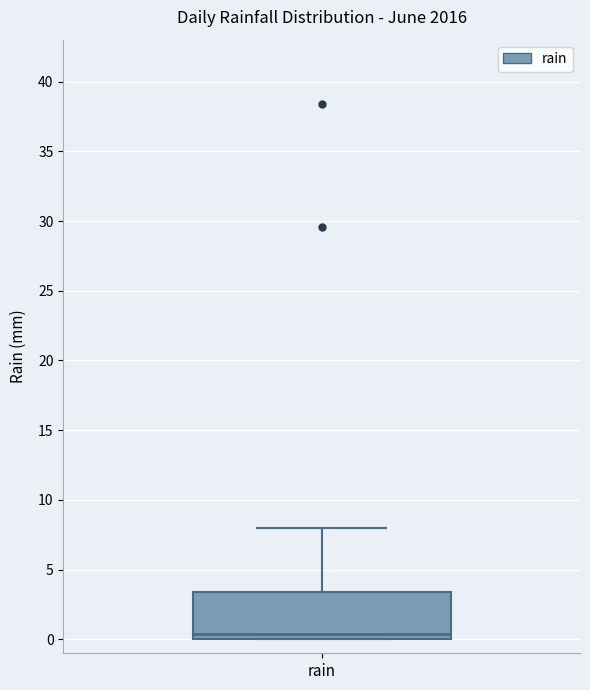

Read this box plot against the y-axis: the position of the median line, the range covered by the box, and the ends of both whiskers. The values are not printed on the chart, so give them approximately, as read against the axis.

median 0.5, box 0.0 to 3.5, whiskers 0.0 to 8.0